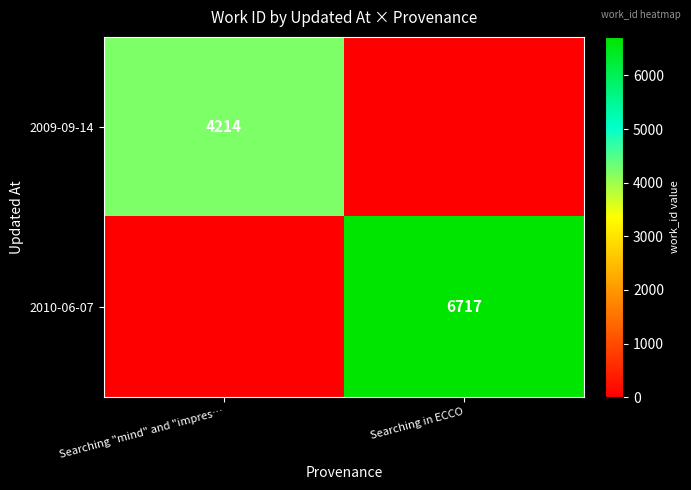

At how many categories does at least one series exceed 1048?

2